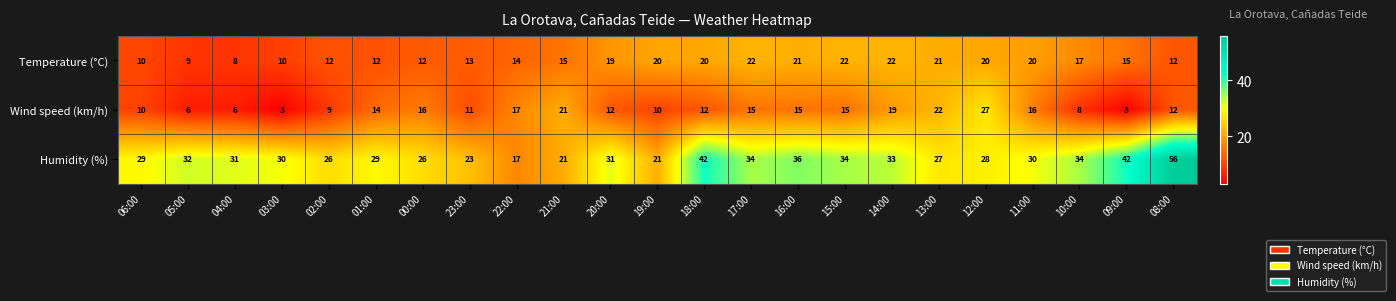

List the series in order of their overall mean, highest first.

Humidity (%), Temperature (°C), Wind speed (km/h)